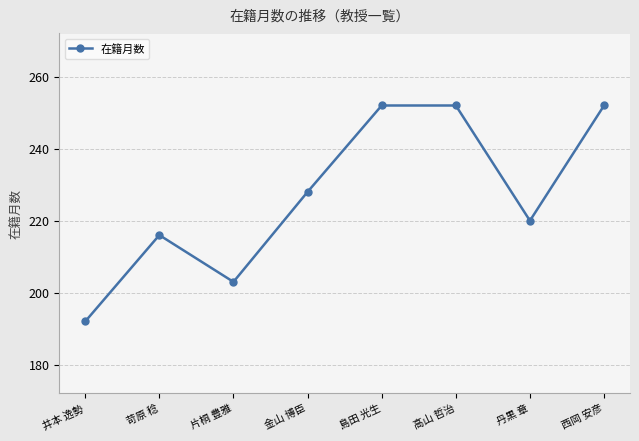

What is the label of the 8th point from the right?

井本 逸勢